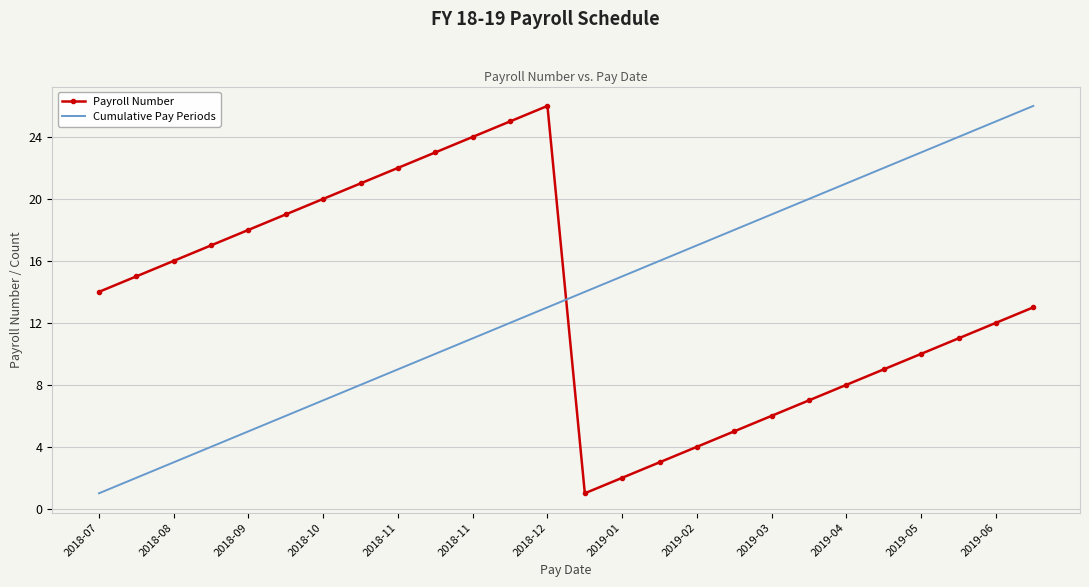

Which series ends up on top after the final intersection of Payroll Number and Cumulative Pay Periods?

Cumulative Pay Periods